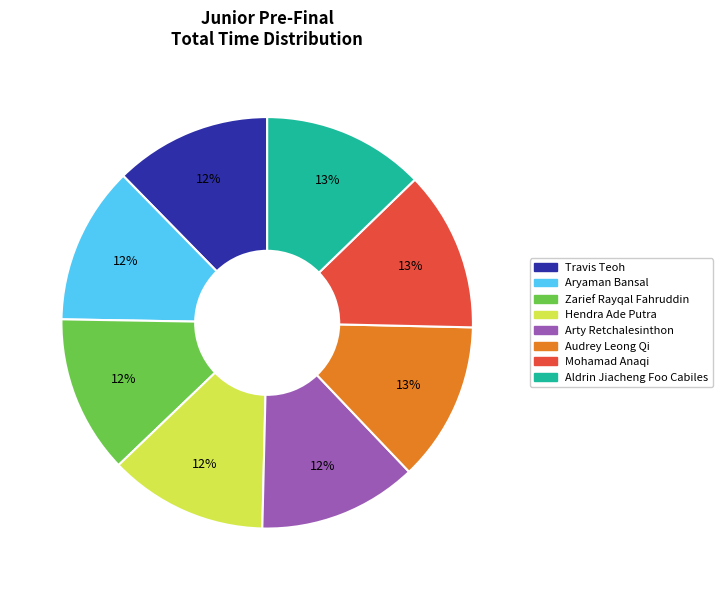

How many segments does this pie chart have?

8